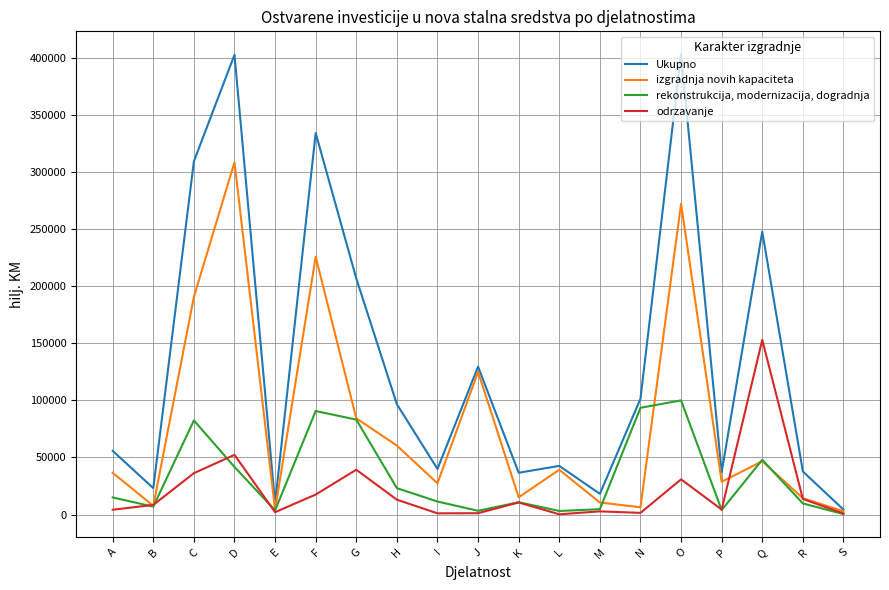

Which series has the widest spread of values?

Ukupno